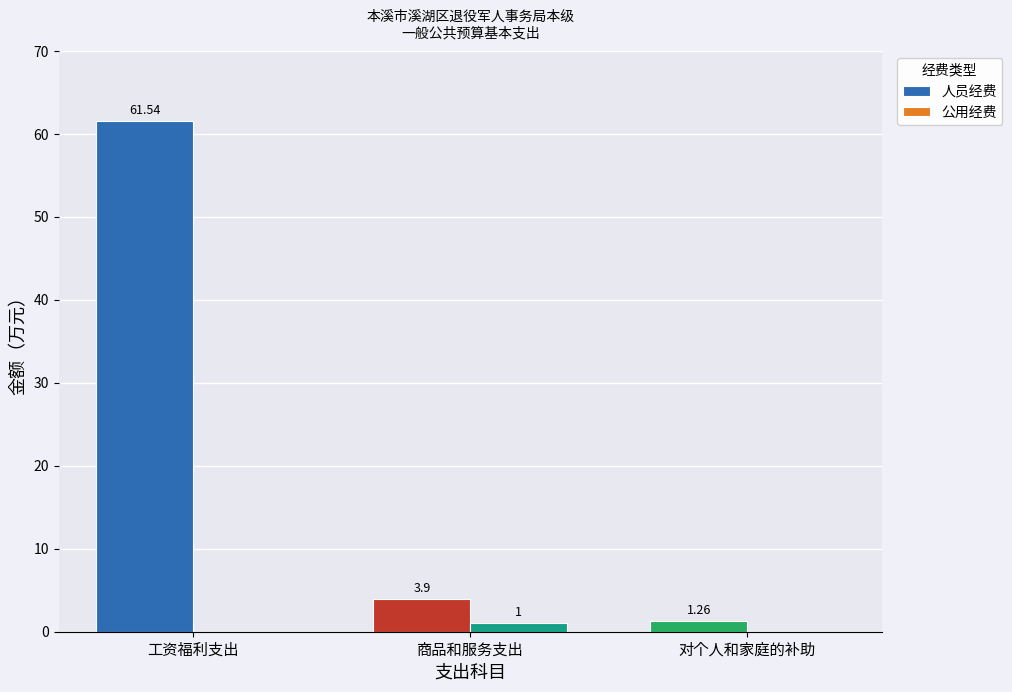

Is the value of 人员经费 at 商品和服务支出 greater than the value of 公用经费 at 商品和服务支出?

Yes